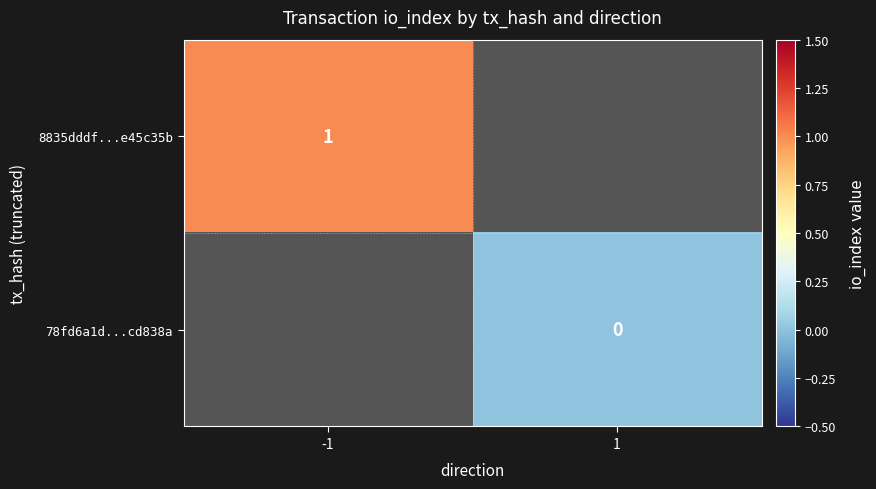

True or false: 8835dddf...e45c35b has a value of 1 at -1.

True